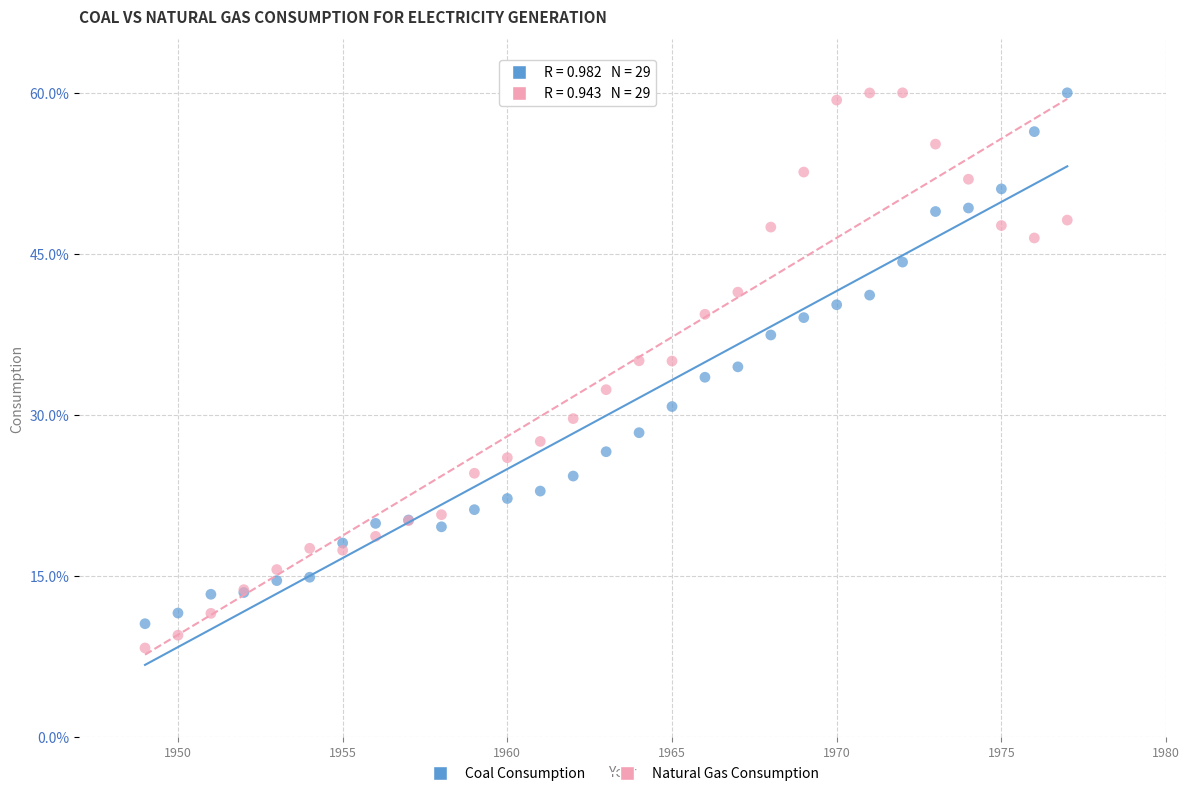

What is the X range (max minus min) for the scatter plot?

28.0